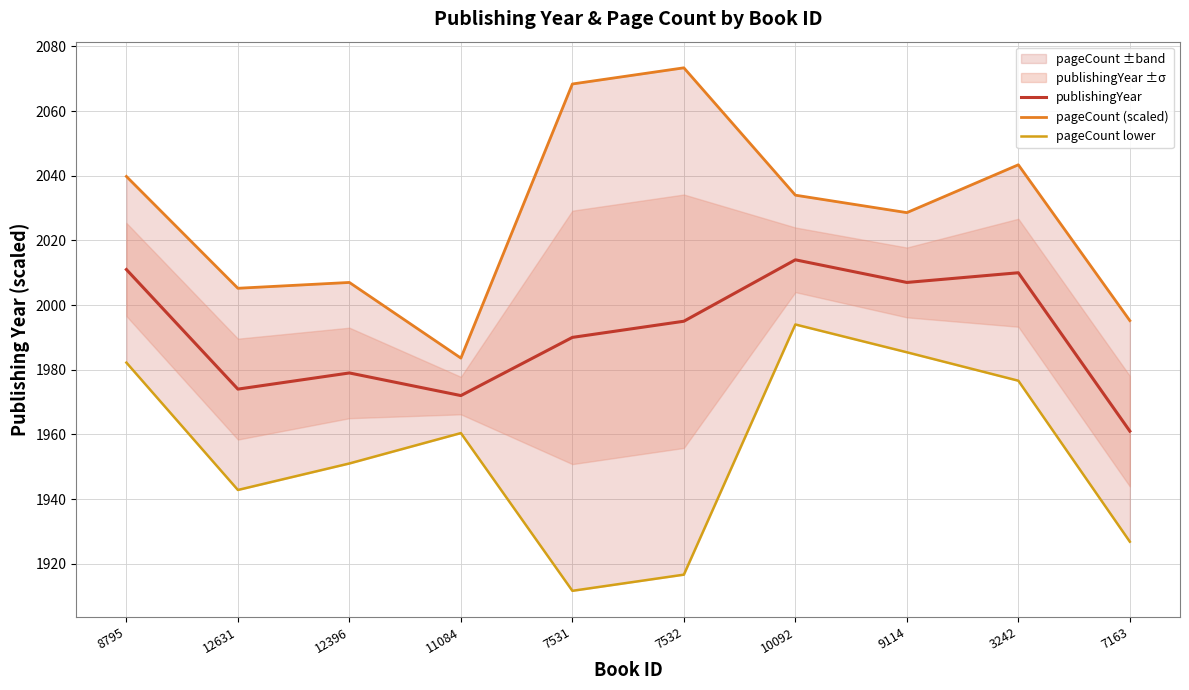

Count the number of data series in this chart.

3